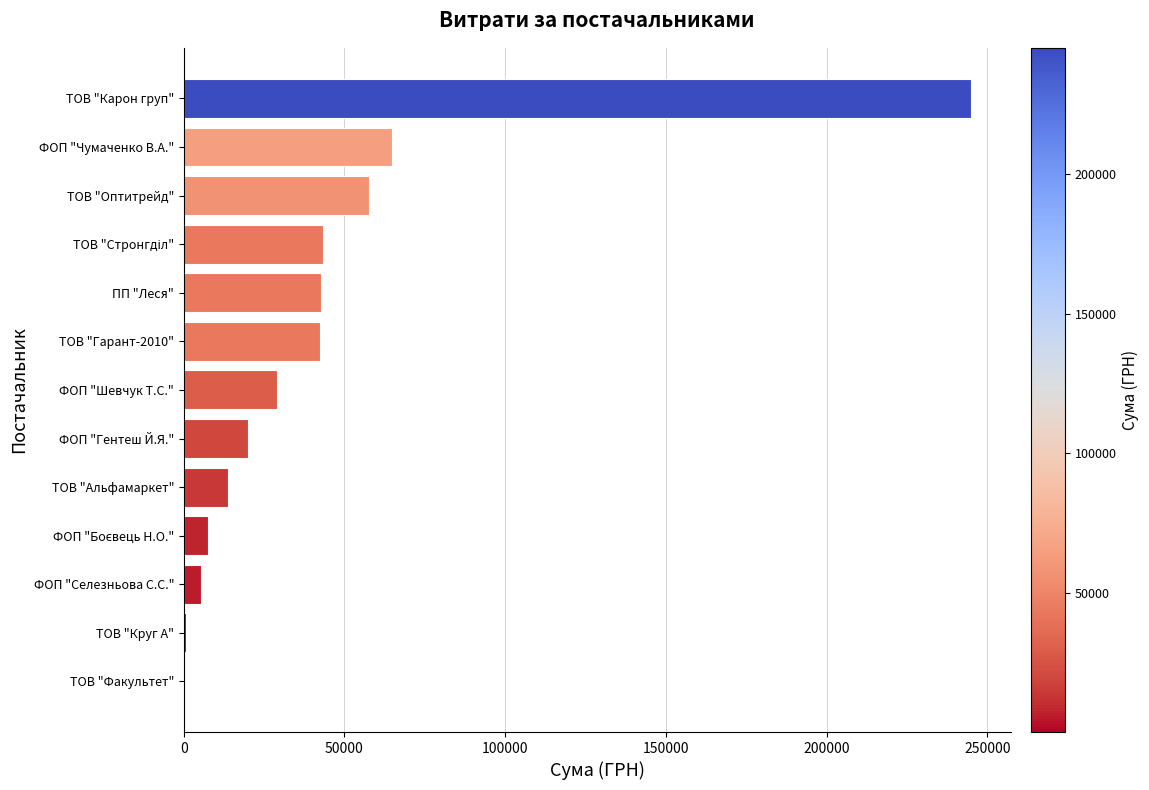

At which label is the value closest to 122705?

ФОП "Чумаченко В.А."